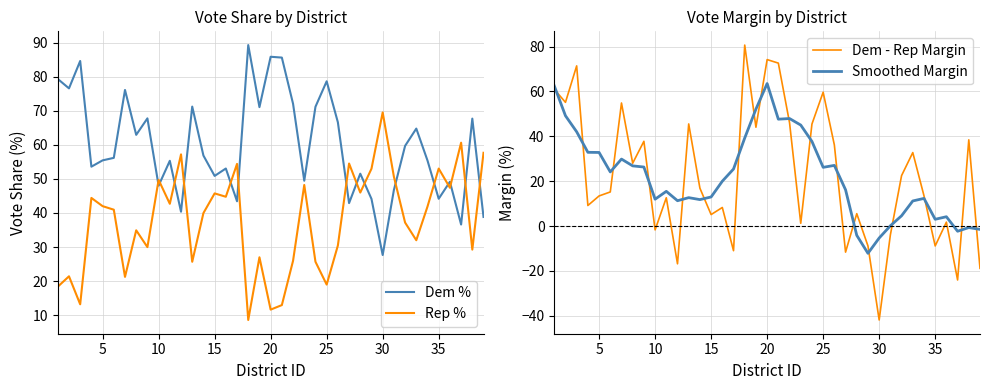

In Rep %, how many points are higher than both neighbors (excluding endpoints)?

13